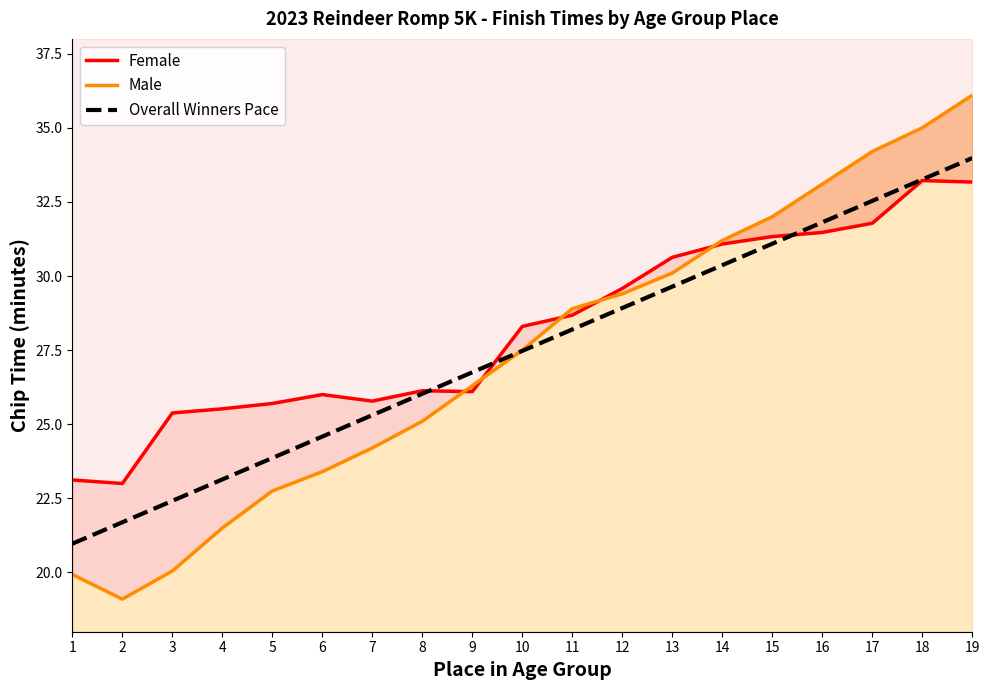

How many times do Female and Male cross each other?

5